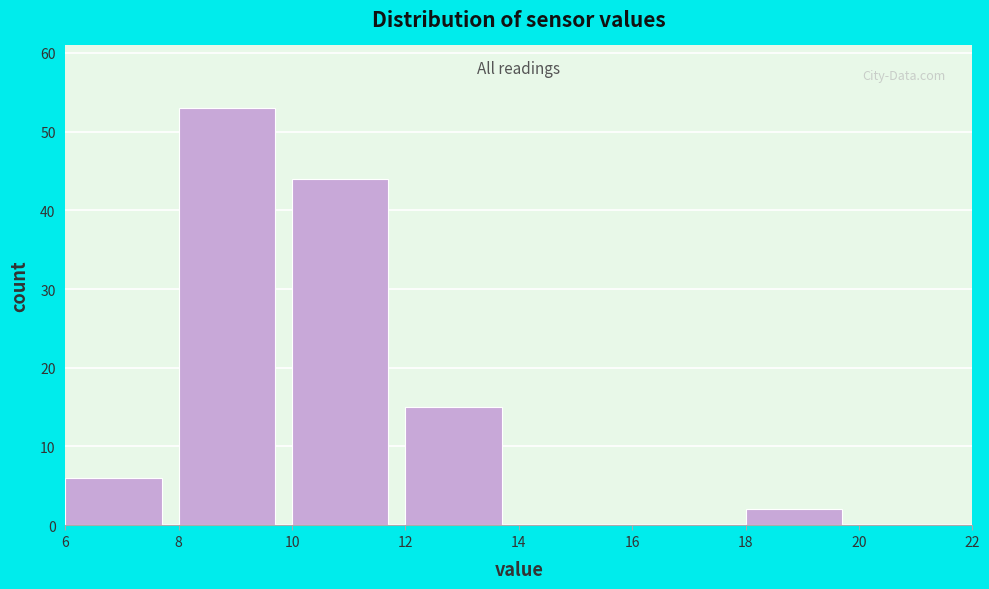

Reading left to right, list every bar in this chart as the range it spans on the x-axis followed by its height. The values are not printed on the chart, so give them approximately, as read against the axis.

6 to 8: 6
8 to 10: 53
10 to 12: 44
12 to 14: 15
14 to 16: 0
16 to 18: 0
18 to 20: 2
20 to 22: 0